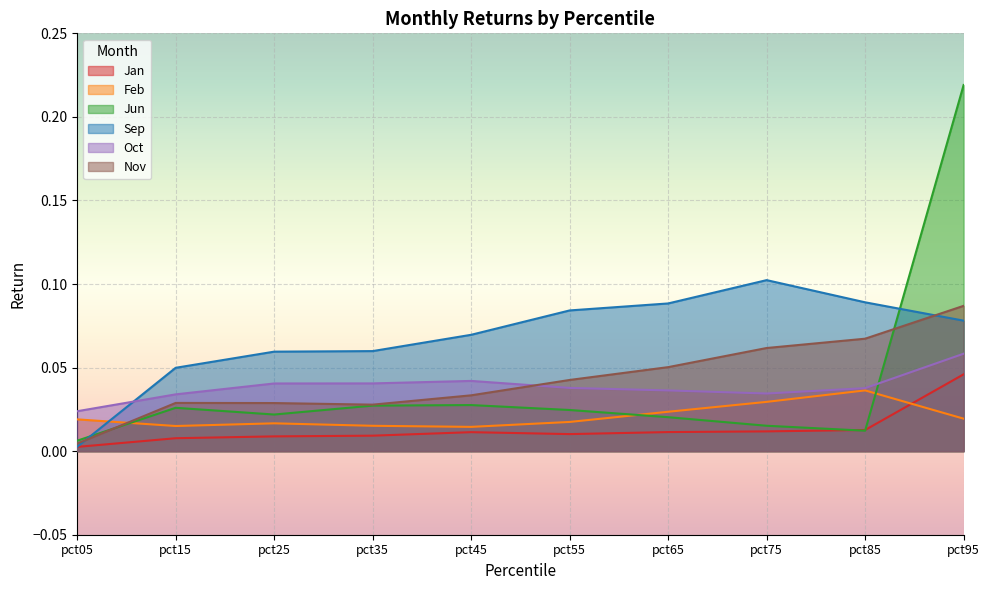

What are all the series names shown in the legend?

Jan, Feb, Jun, Sep, Oct, Nov